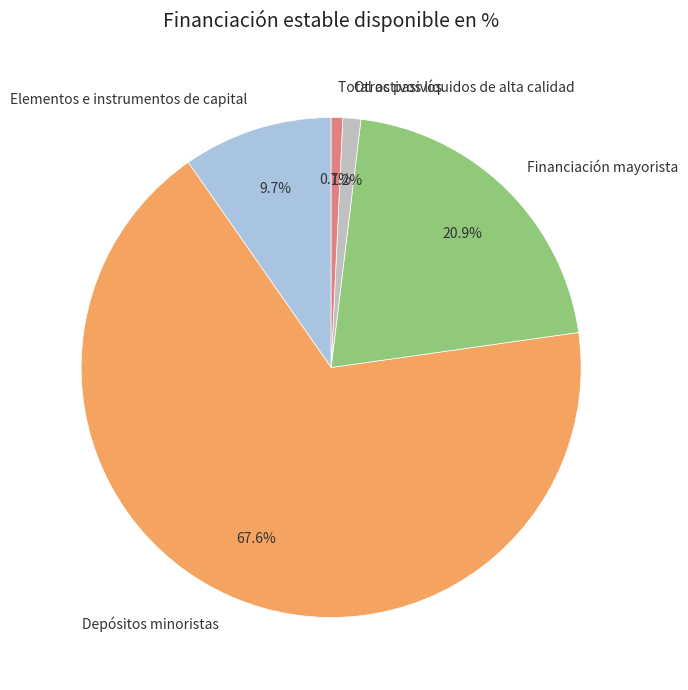

Is the sum of Financiación mayorista and Depósitos minoristas greater than half?

Yes